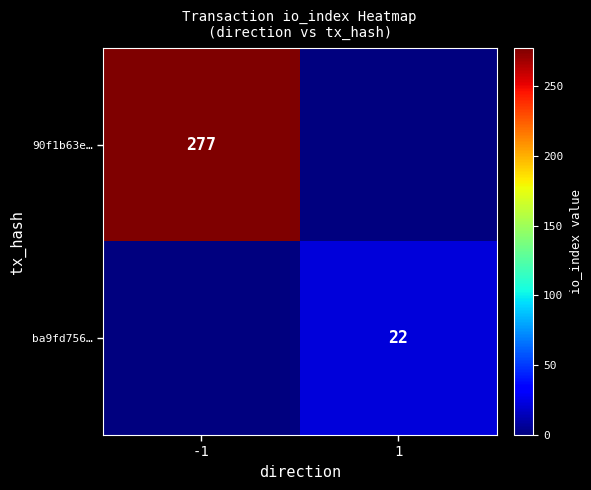

At how many categories does at least one series exceed 20?

2